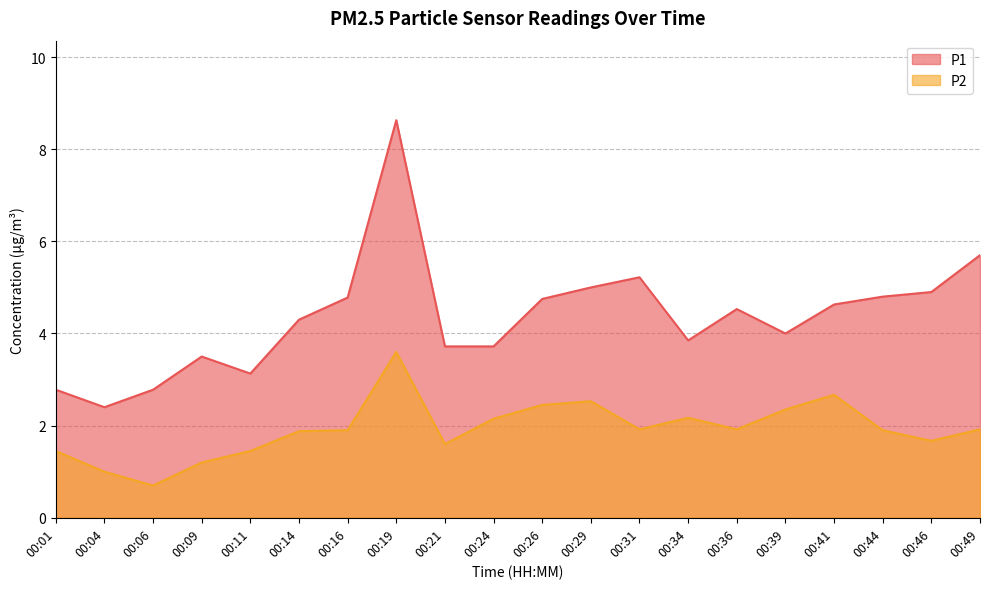

The value of P2 at 00:06 is 1.1. True or false?

False